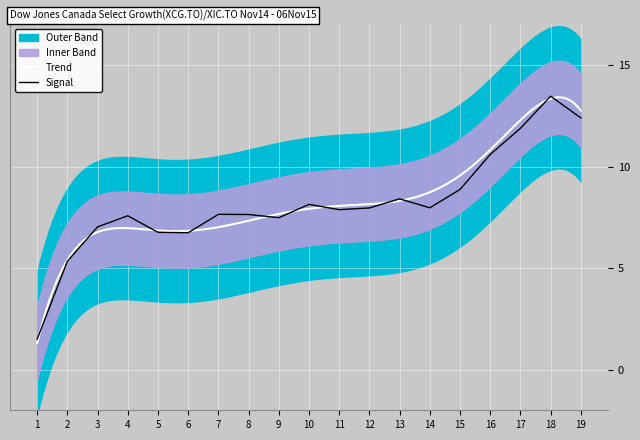

What is the minimum value for Signal?

1.5